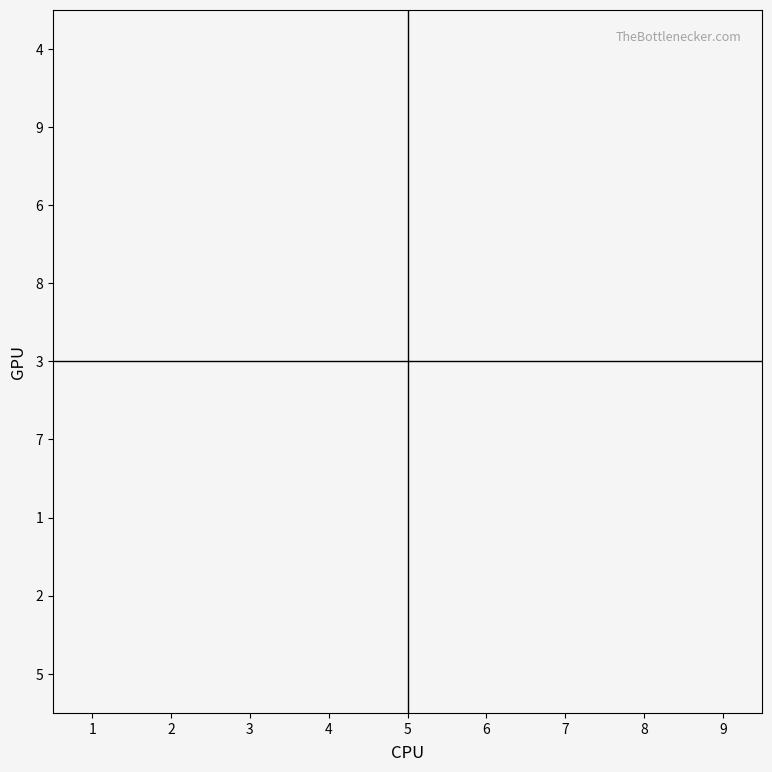

At which category does the chart reach its minimum across all series?

3